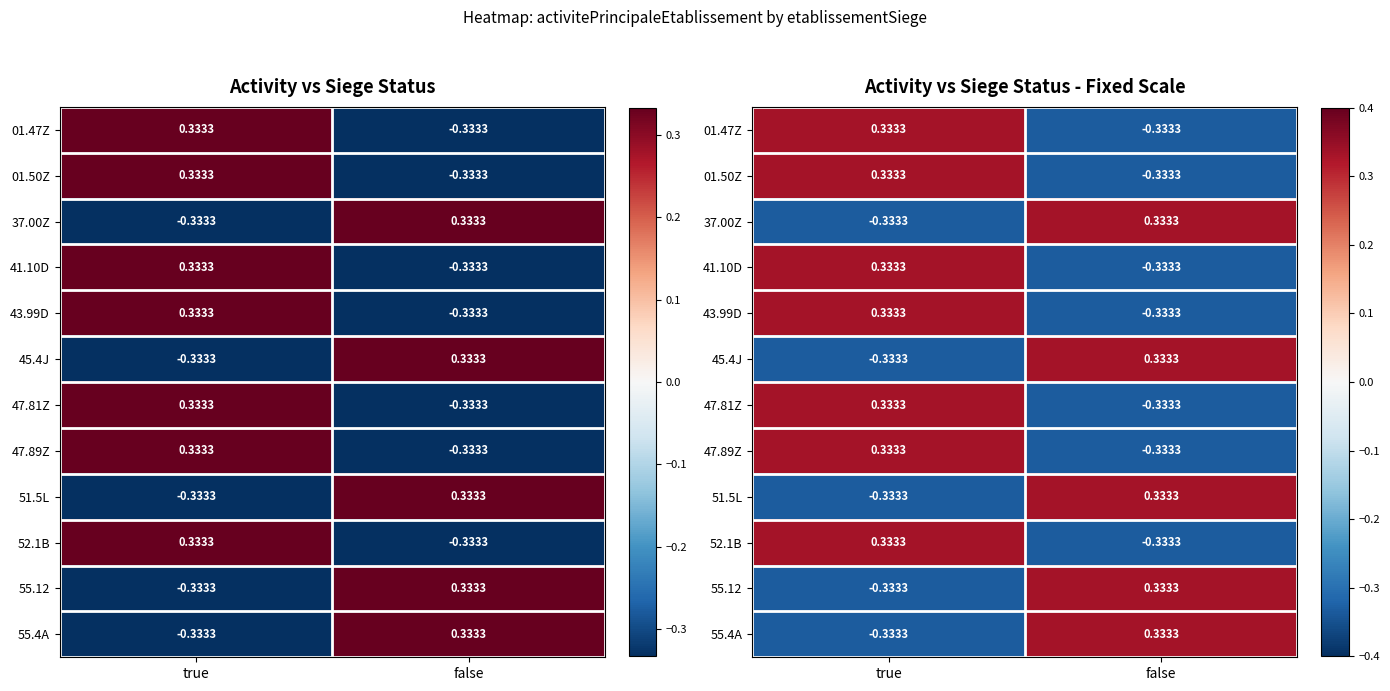

Which has a higher value, true or false?

true